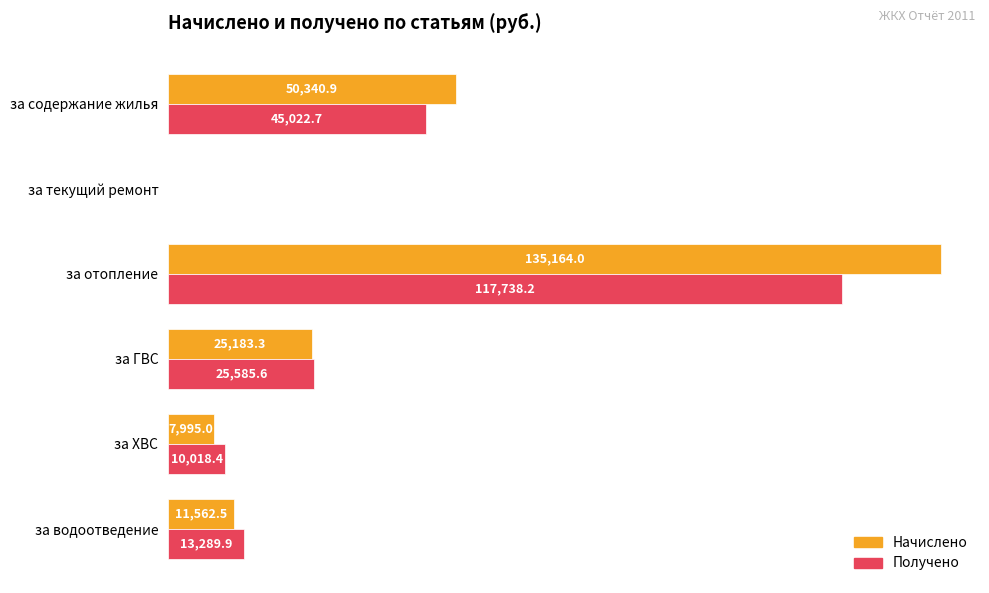

What are all the series names shown in the legend?

Начислено, Получено